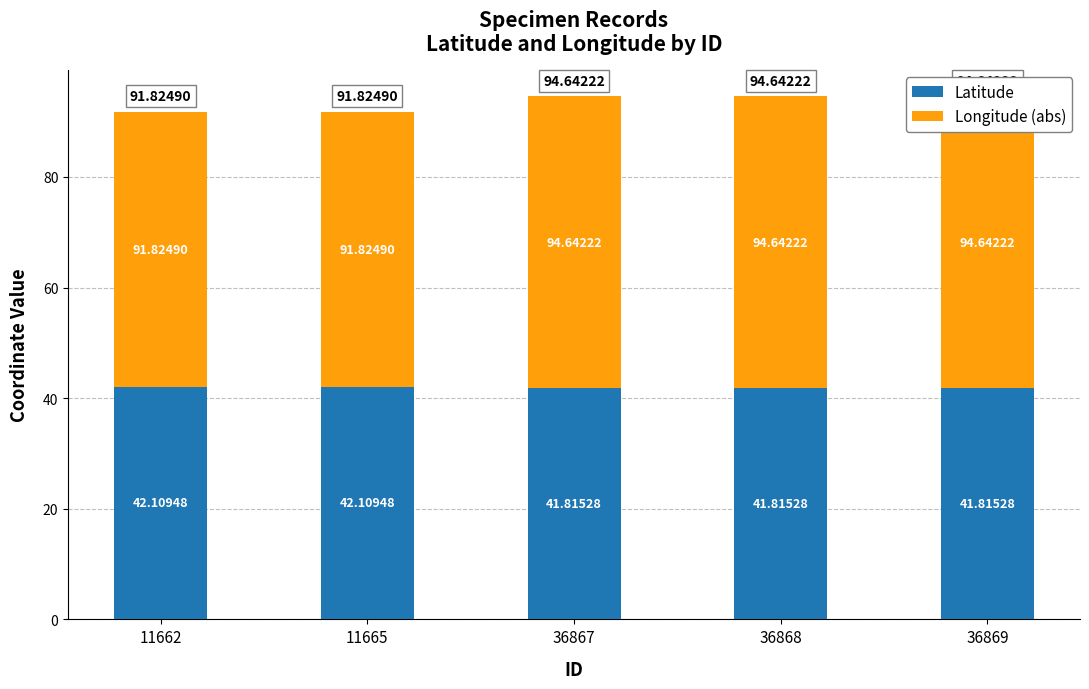

What is the difference between the second highest and second lowest values in the Longitude (abs) series?

3.1